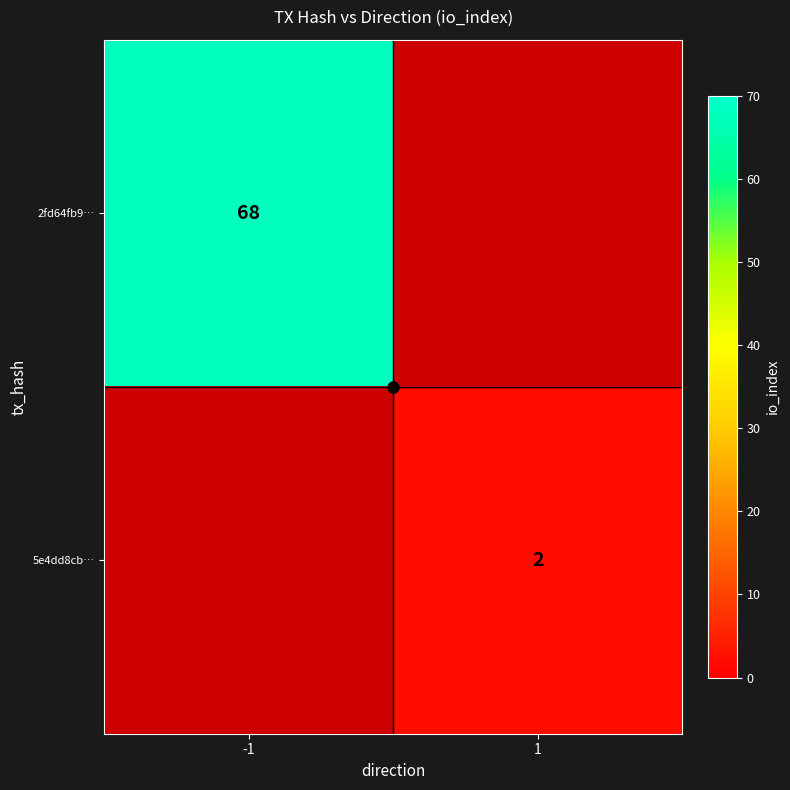

True or false: 5e4dd8cb… has a value of 1.0 at 1.

False